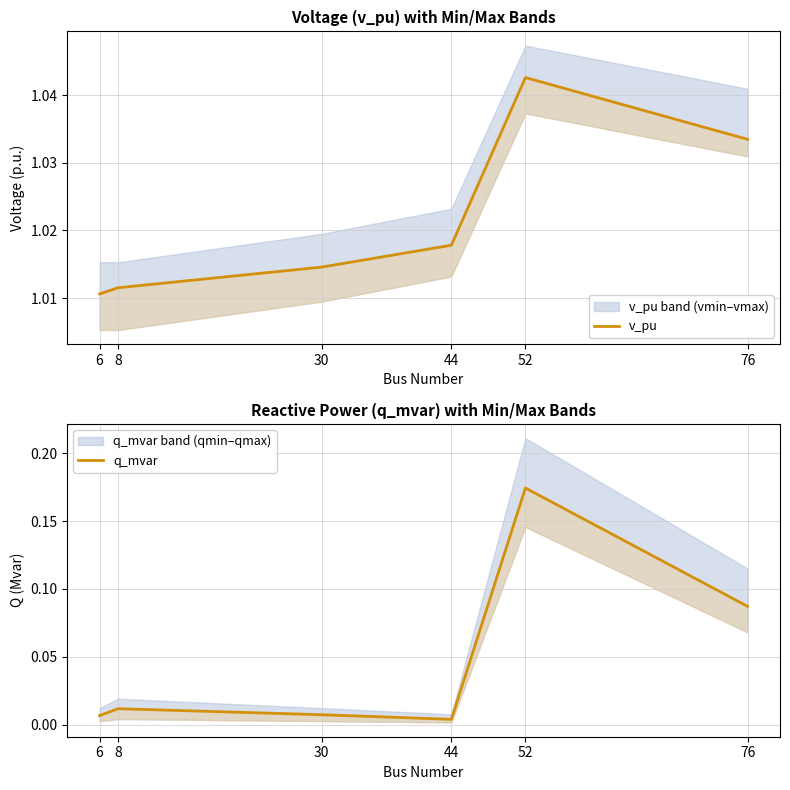

Does the chart have visible grid lines?

Yes